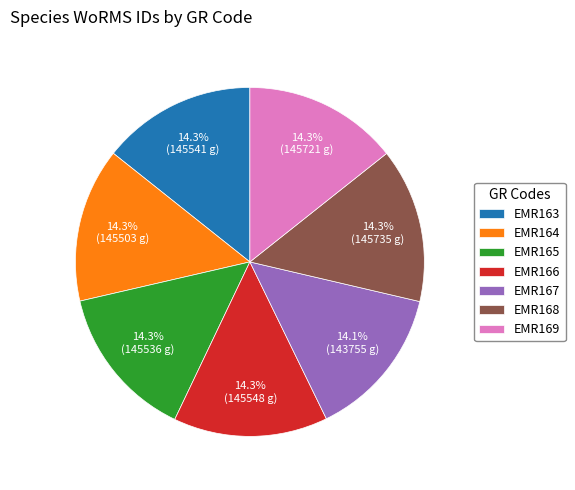

To the nearest percent, what is the average slice percentage?

14%